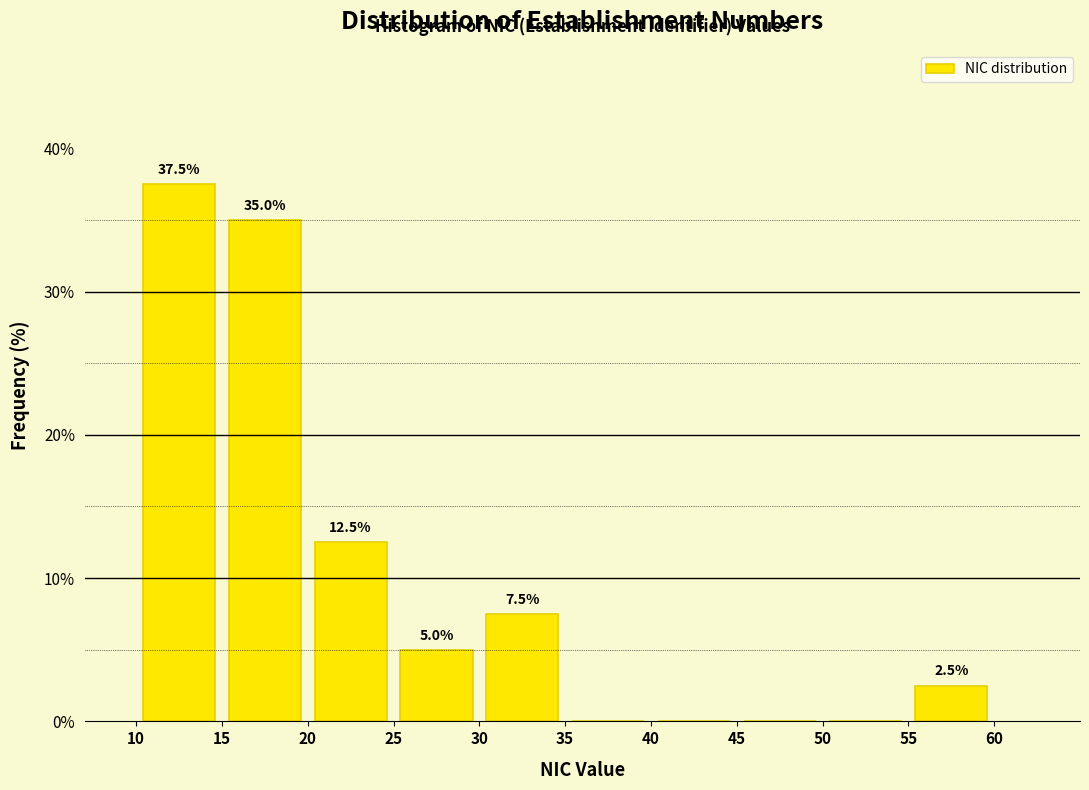

Which range on the x-axis has the tallest bar?

10 to 15